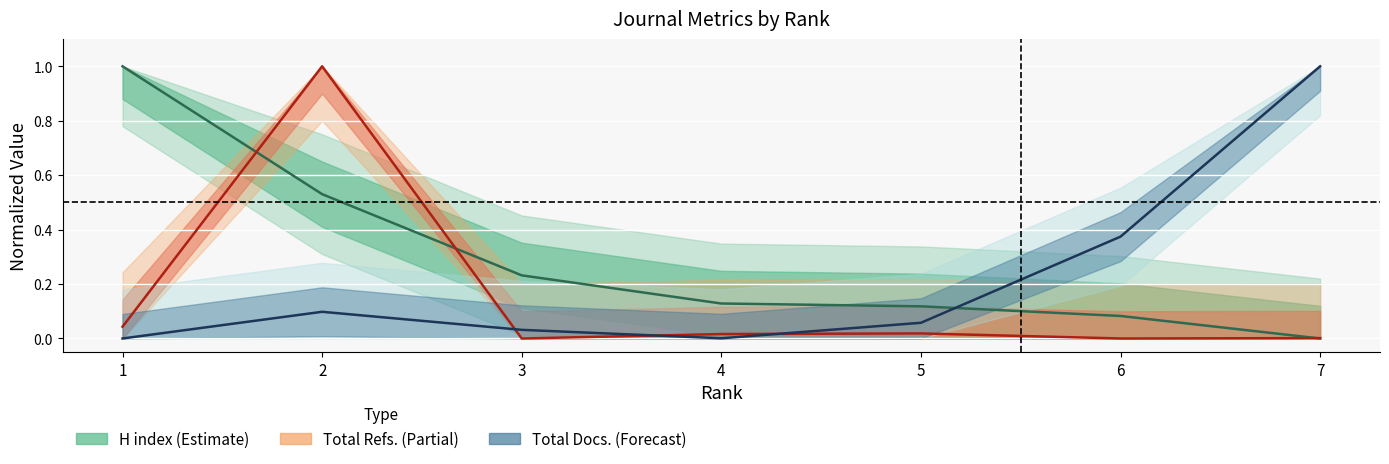

Reading right to left, transcribe all the data shown in this chart.

H index: 0.0	0.1	0.1	0.1	0.2	0.5	1.0
Total Refs.: 0.0	0.0	0.0	0.0	0.0	1.0	0.0
Total Docs. (3years): 1.0	0.4	0.1	0.0	0.0	0.1	0.0